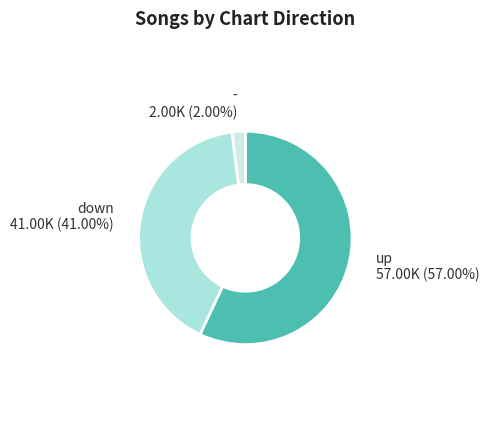

How many segments does this pie chart have?

3